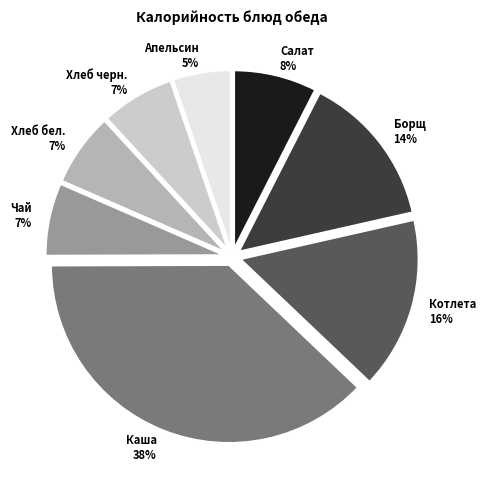

Which slice is the smallest?

Апельсин